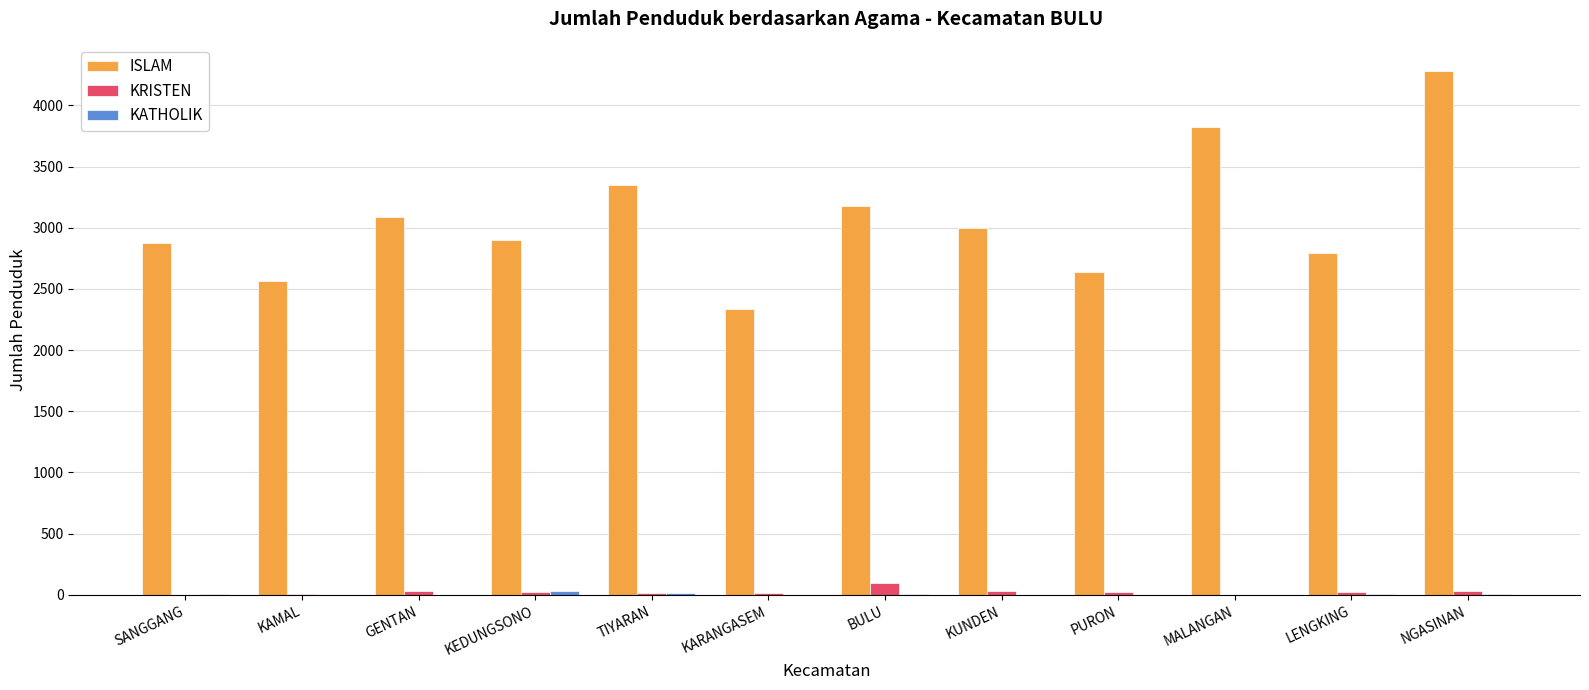

At which label does ISLAM reach its peak?

NGASINAN